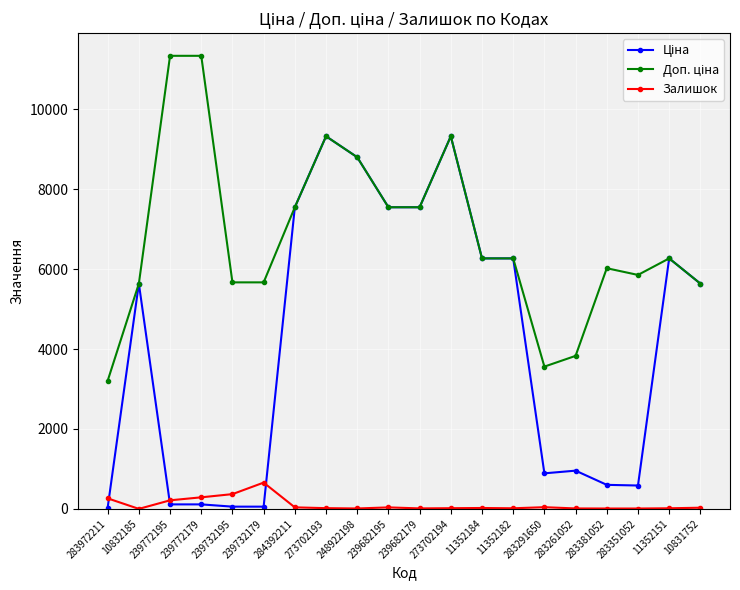

What is the maximum value for Залишок?

658.0